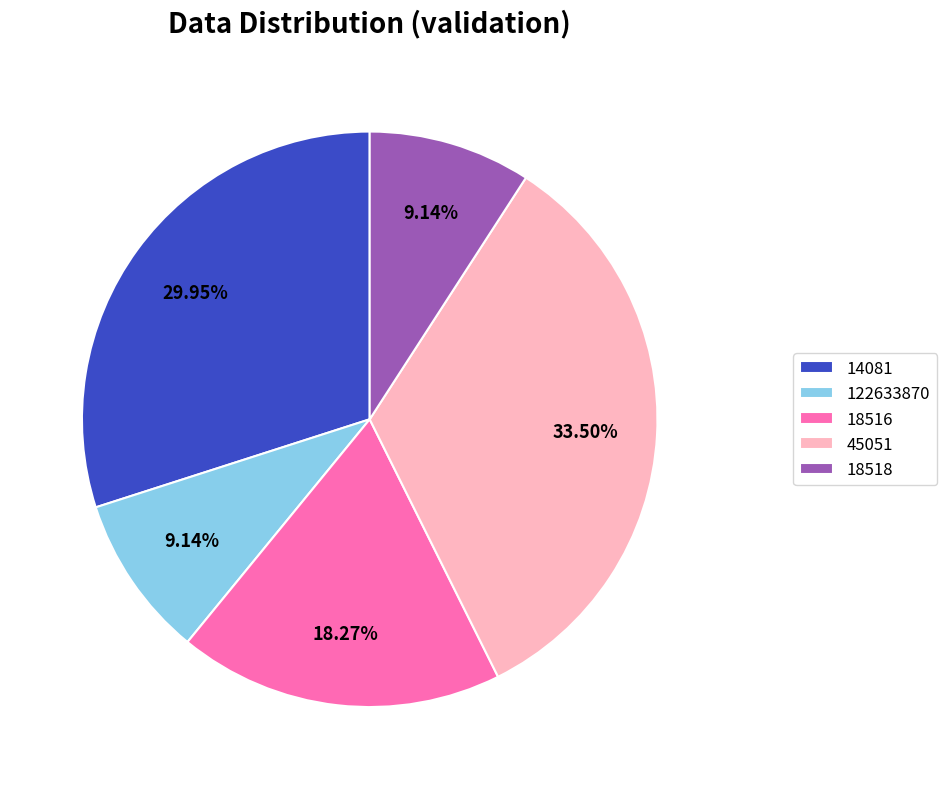

Which category has the biggest portion of the pie?

45051